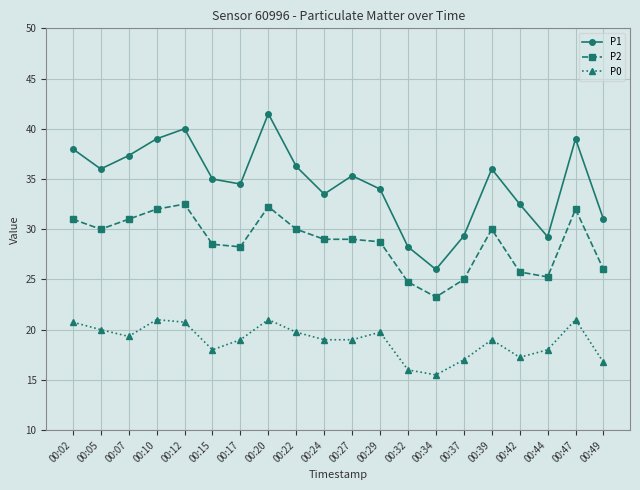

How many interior local valleys does the P1 series have?

5